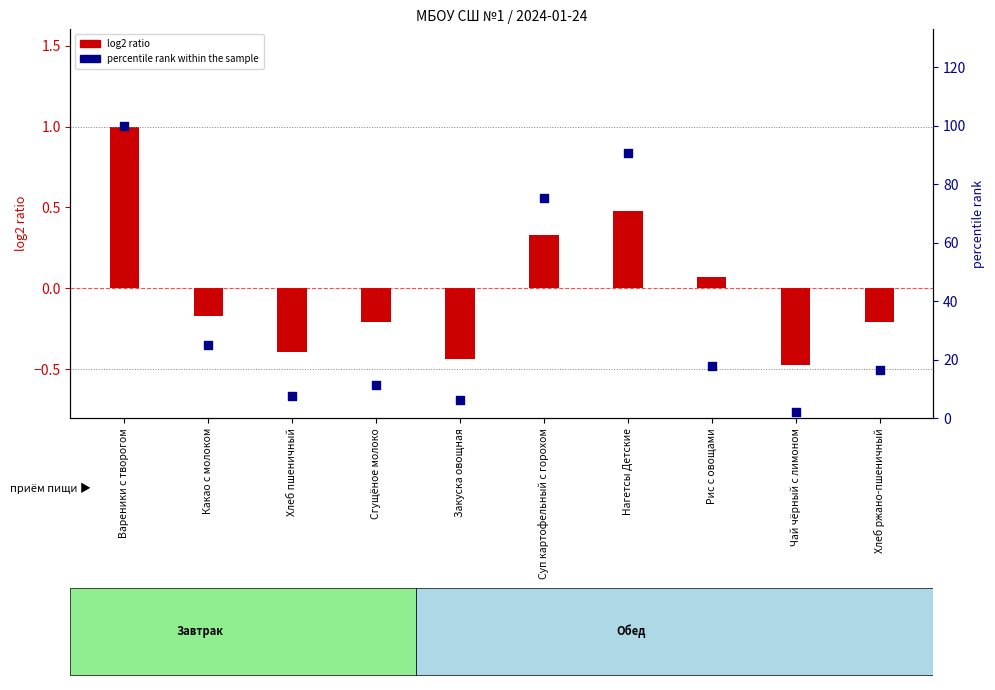

Which series has the widest spread of Y values?

percentile rank (Белки)